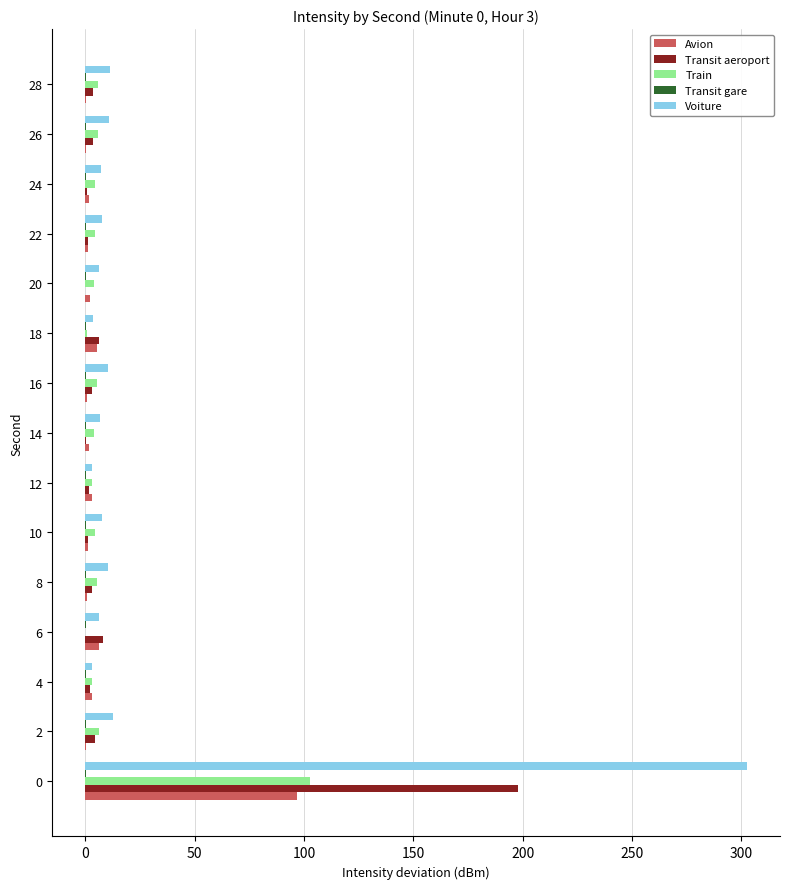

True or false: Train has a value of 4.2 at 14.

True